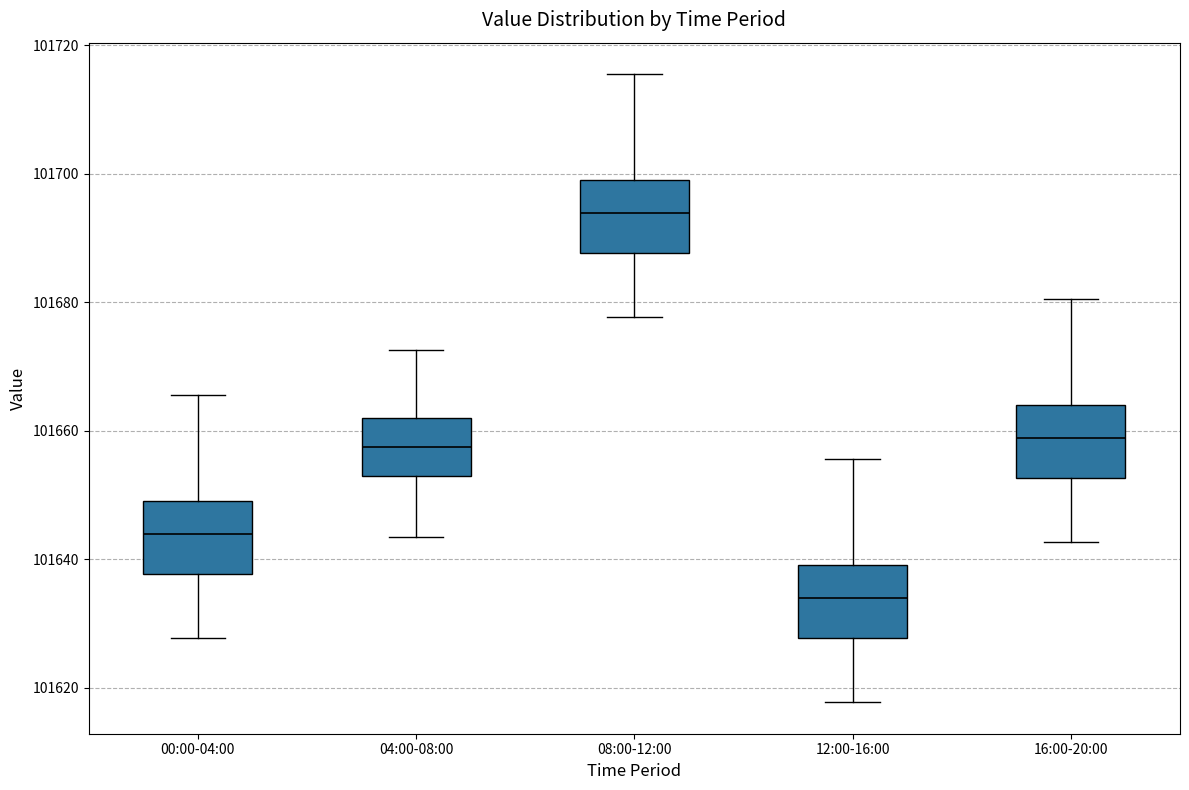

Reading left to right, read every box against the y-axis: the position of its median line, the range the box covers, and the ends of its whiskers. The values are not printed on the chart, so give them approximately, as read against the axis.

00:00-04:00: median 101644, box 101638 to 101650, whiskers 101628 to 101666
04:00-08:00: median 101658, box 101652 to 101662, whiskers 101644 to 101672
08:00-12:00: median 101694, box 101688 to 101700, whiskers 101678 to 101716
12:00-16:00: median 101634, box 101628 to 101640, whiskers 101618 to 101656
16:00-20:00: median 101658, box 101652 to 101664, whiskers 101642 to 101680